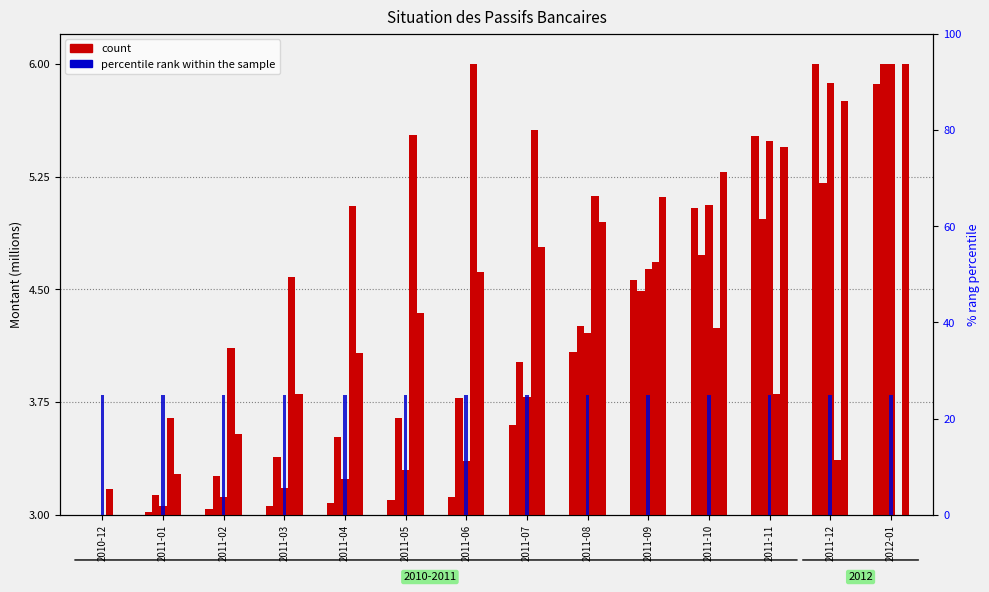

What is the label of the 4th bar from the left?

2011-03